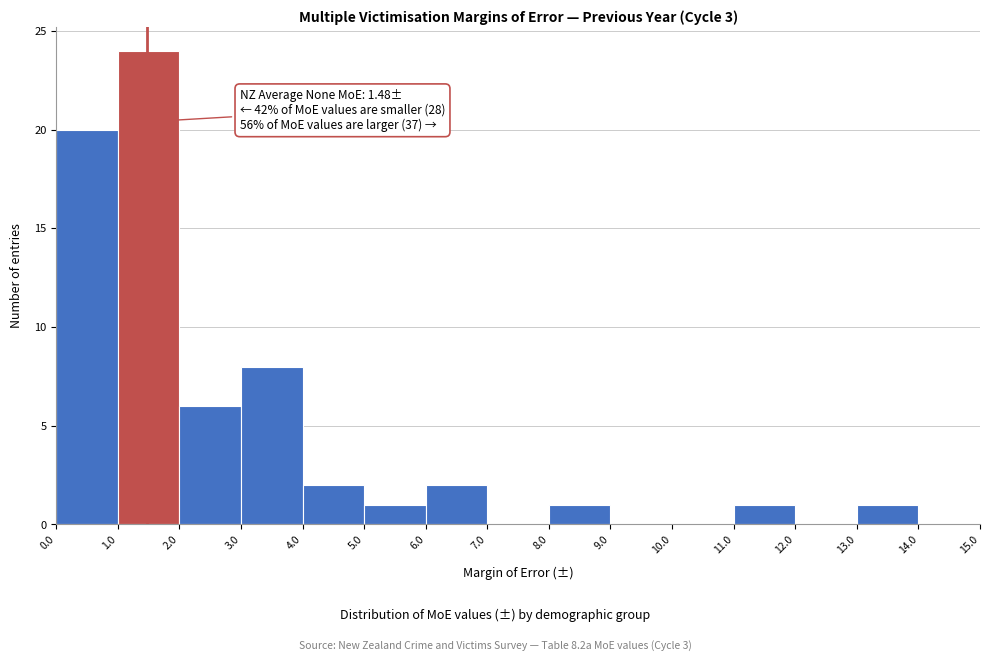

Over which range of the x-axis is the bar tallest?

1.0 to 2.0